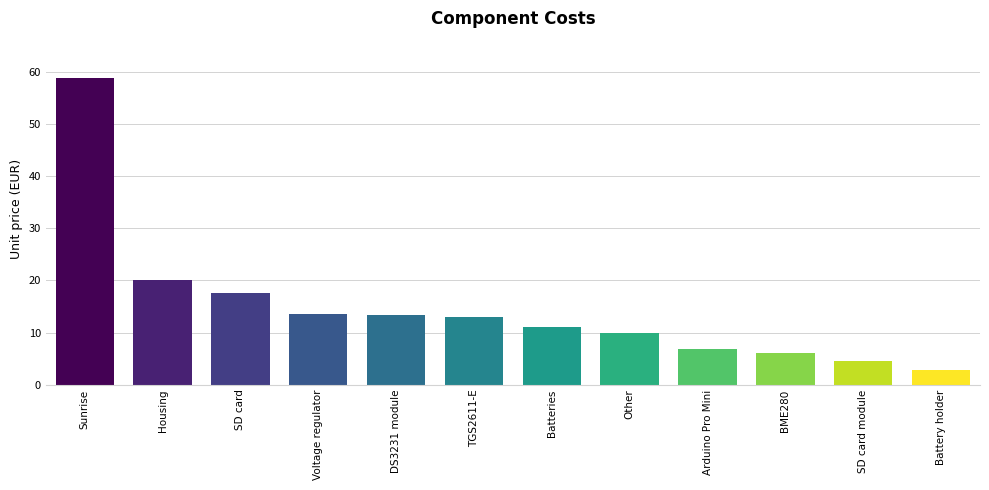

Is it true that the value at Other is 10.0?

True